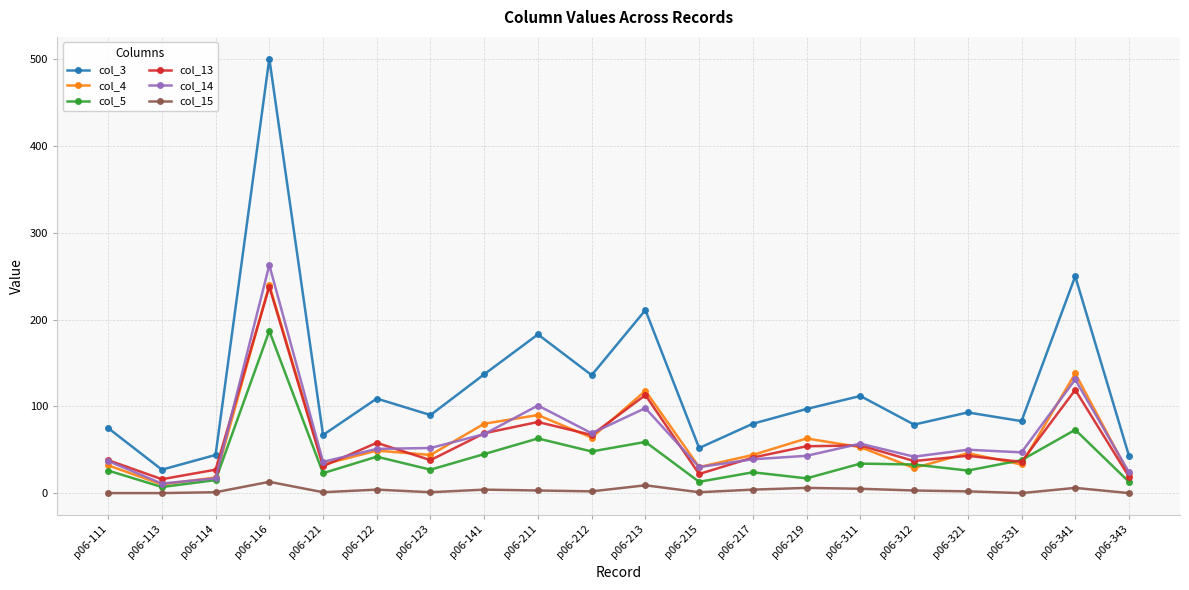

True or false: col_14 and col_3 intersect in this chart.

False